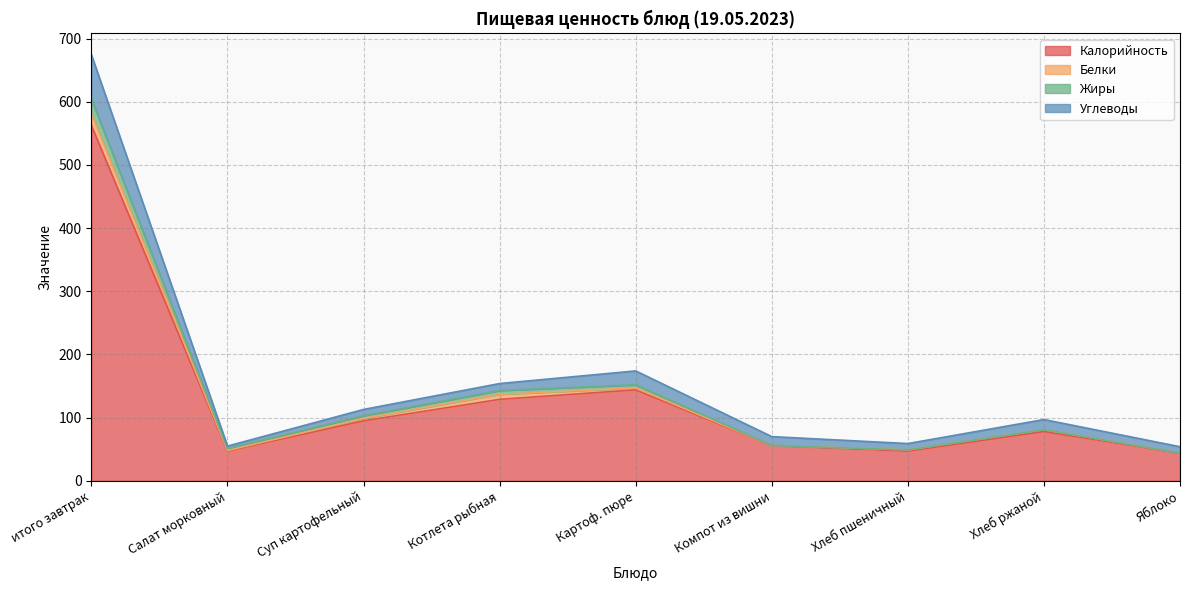

The Калорийность series shows 144.0 at Картоф. пюре. True or false?

True